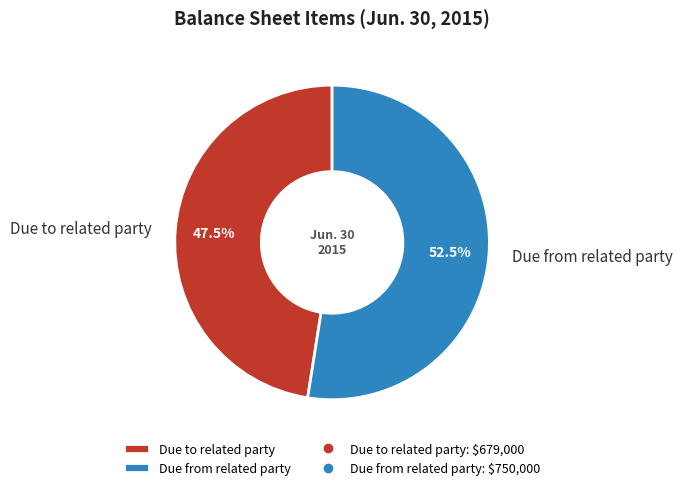

Which has a higher value, Due from related party or Due to related party?

Due from related party